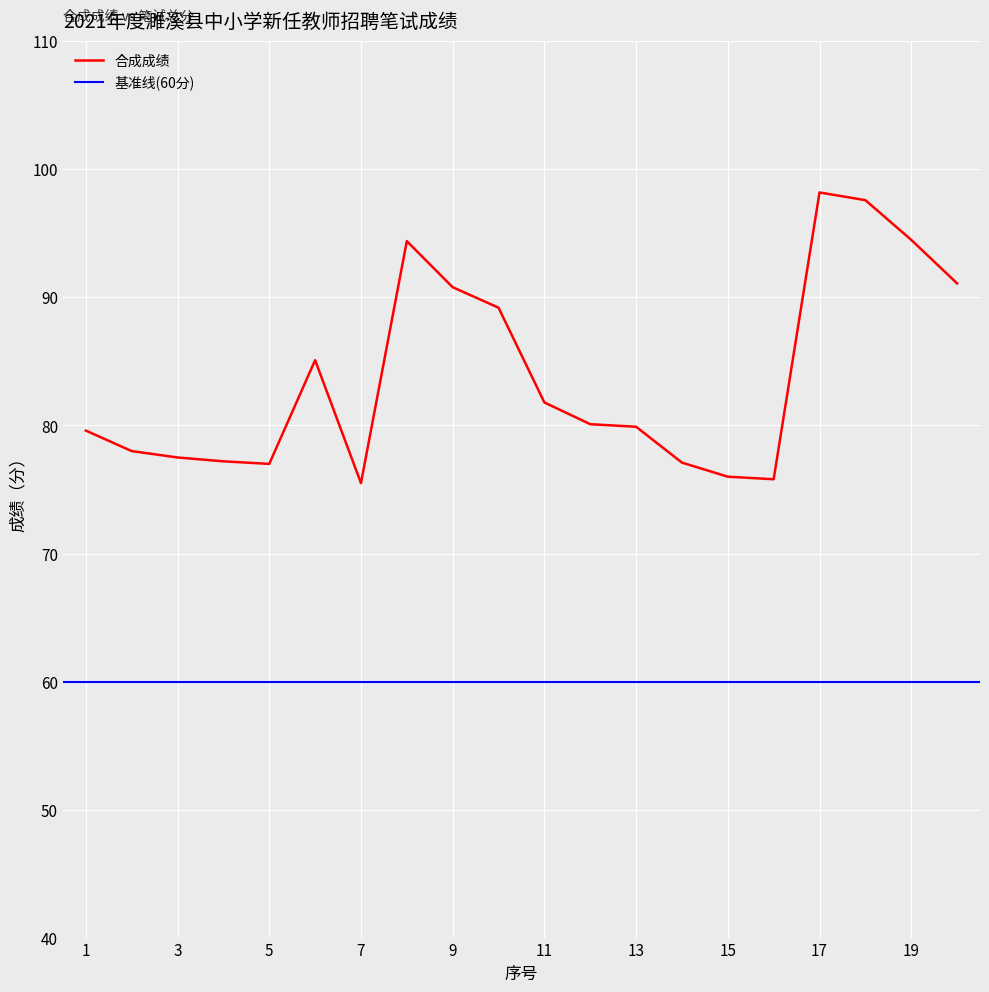

True or false: the data shows 105.7 at 5.

False